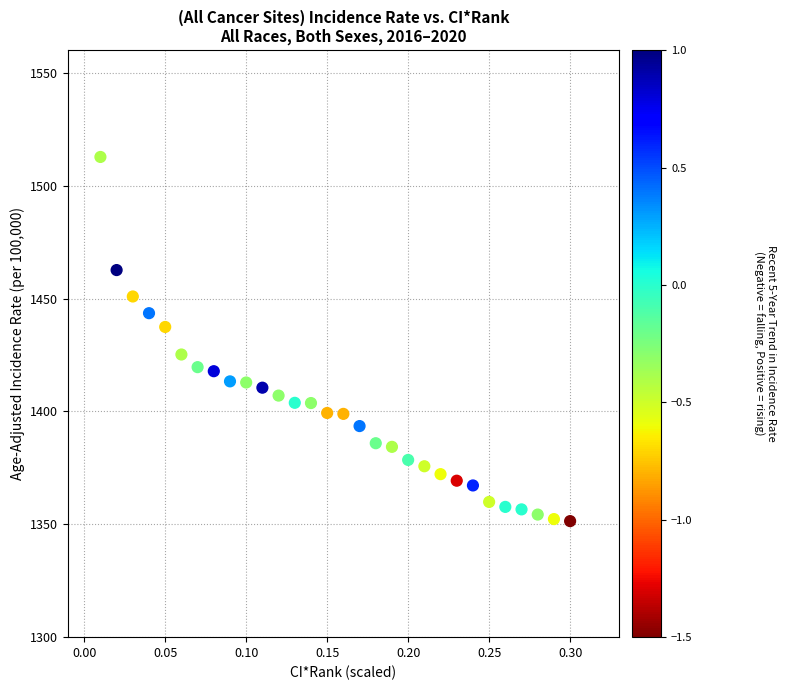

What is the range of Y values (max minus min)?

161.3